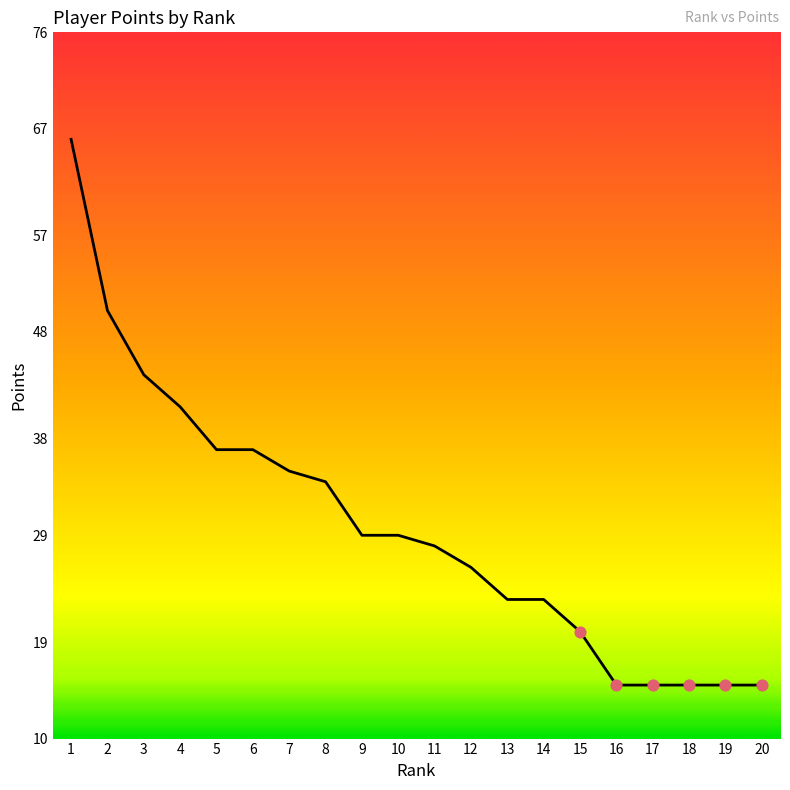

Approximately how many times larger is the value at 1 compared to 12?

2.5